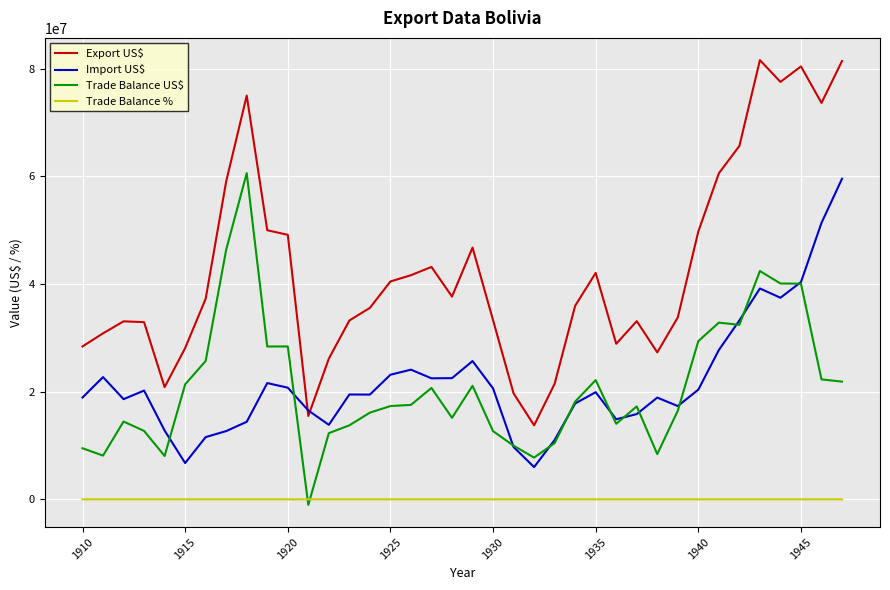

True or false: Trade Balance % and Import US$ intersect in this chart.

False